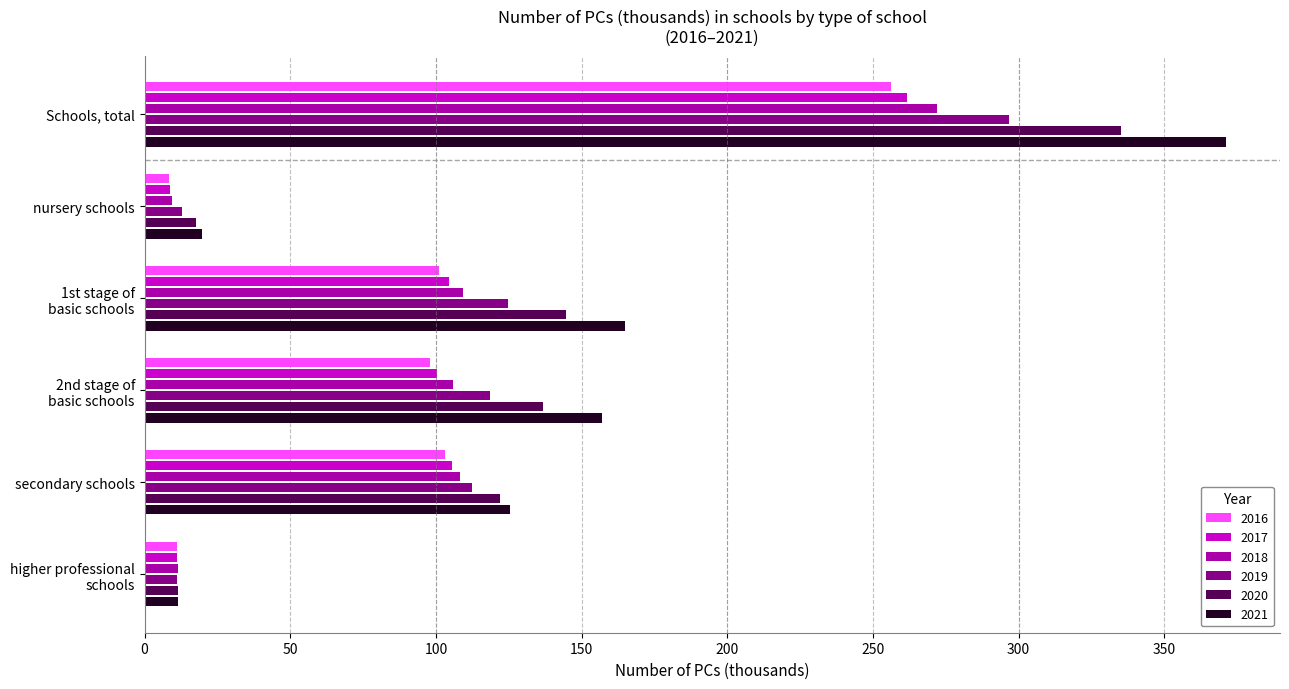

Is the value of 2017 at secondary schools greater than the value of 2020 at nursery schools?

Yes